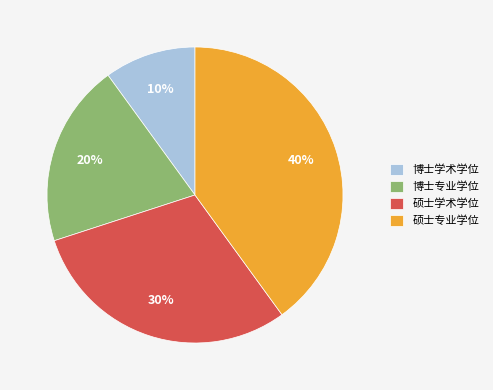

Approximately how many times larger is the value at 硕士学术学位 compared to 博士学术学位?

3.0